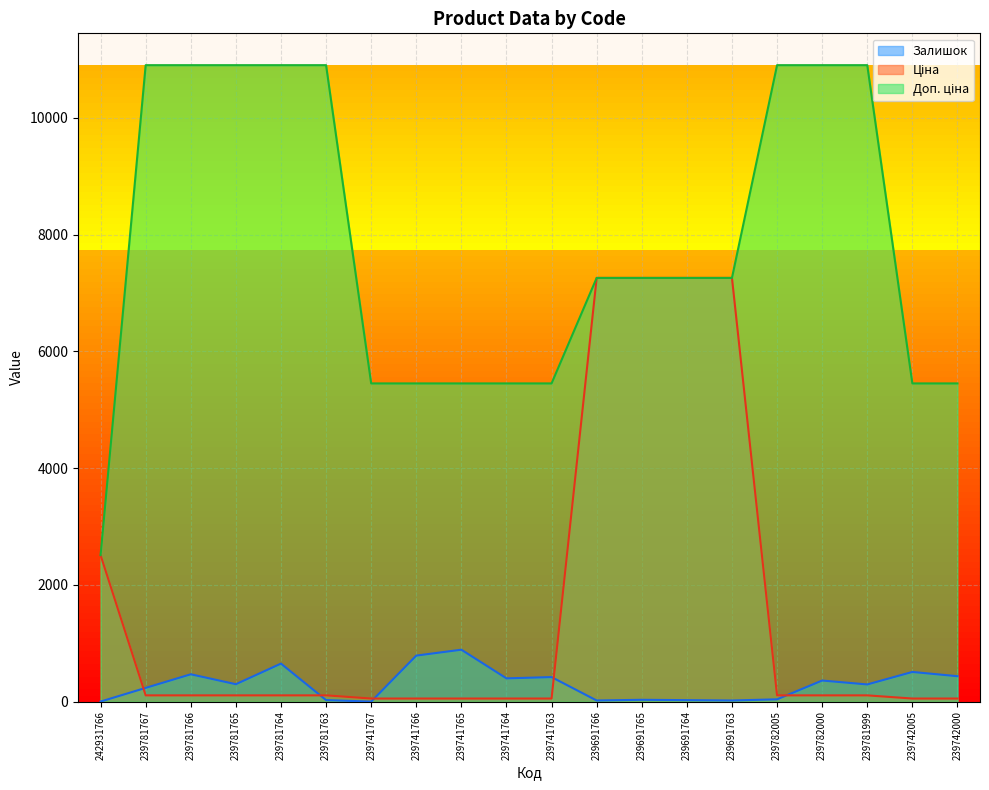

Reading left to right, what are all the values shown in this chart?

Залишок: 3.0	237.0	470.0	300.0	653.0	28.0	2.0	790.0	891.0	400.0	422.0	21.0	33.0	27.0	21.0	41.0	363.0	296.0	510.0	437.0
Ціна: 2510.7	109.0	109.0	109.0	109.0	109.0	54.5	54.5	54.5	54.5	54.5	7258.9	7258.9	7258.9	7258.9	109.0	109.0	109.0	54.5	54.5
Доп. ціна: 2511.0	10903.0	10903.0	10903.0	10903.0	10903.0	5452.0	5452.0	5452.0	5452.0	5452.0	7258.9	7258.9	7258.9	7258.9	10903.0	10903.0	10903.0	5452.0	5452.0